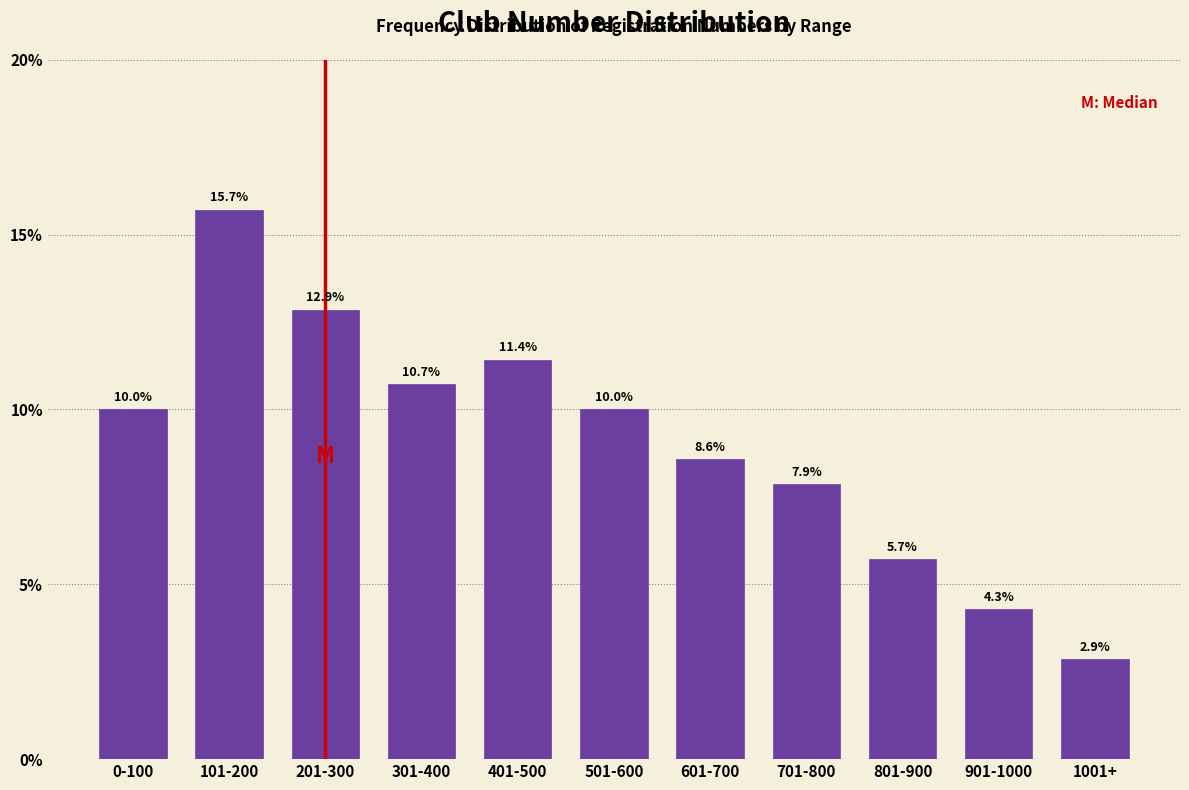

Reading left to right, transcribe all the data shown in this chart.

0-100=10.0	101-200=15.7	201-300=12.9	301-400=10.7	401-500=11.4	501-600=10.0	601-700=8.6	701-800=7.9	801-900=5.7	901-1000=4.3	1001+=2.9